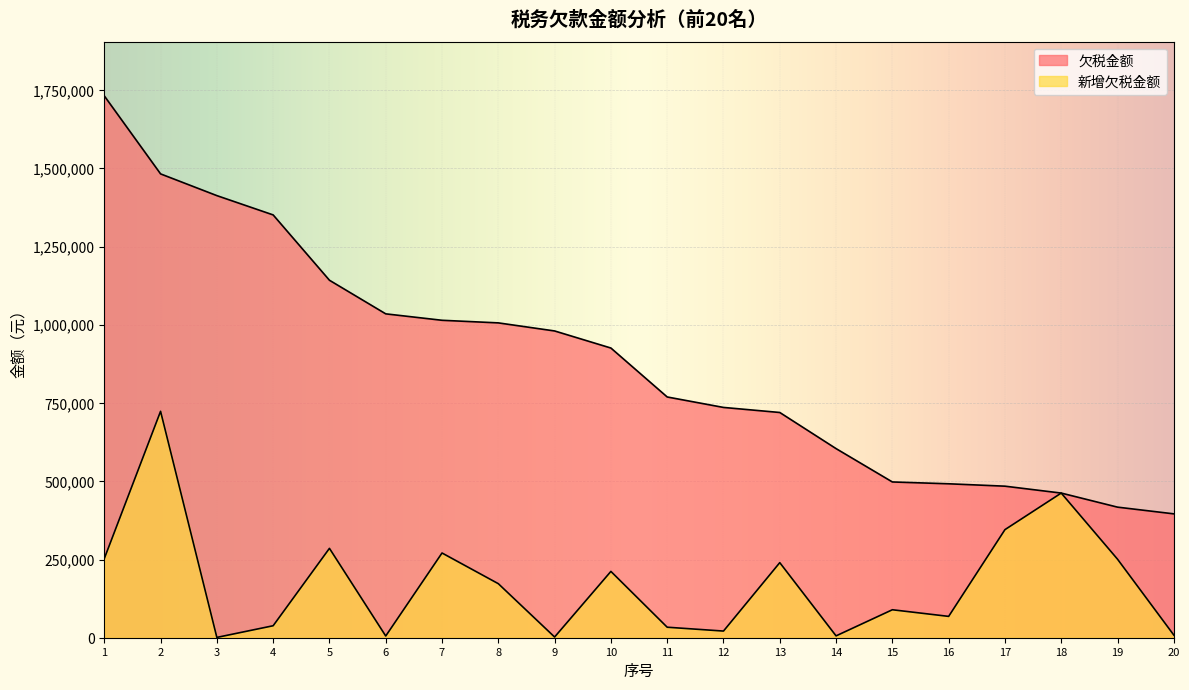

Between 8 and 17, which series saw the biggest shift?

欠税金额